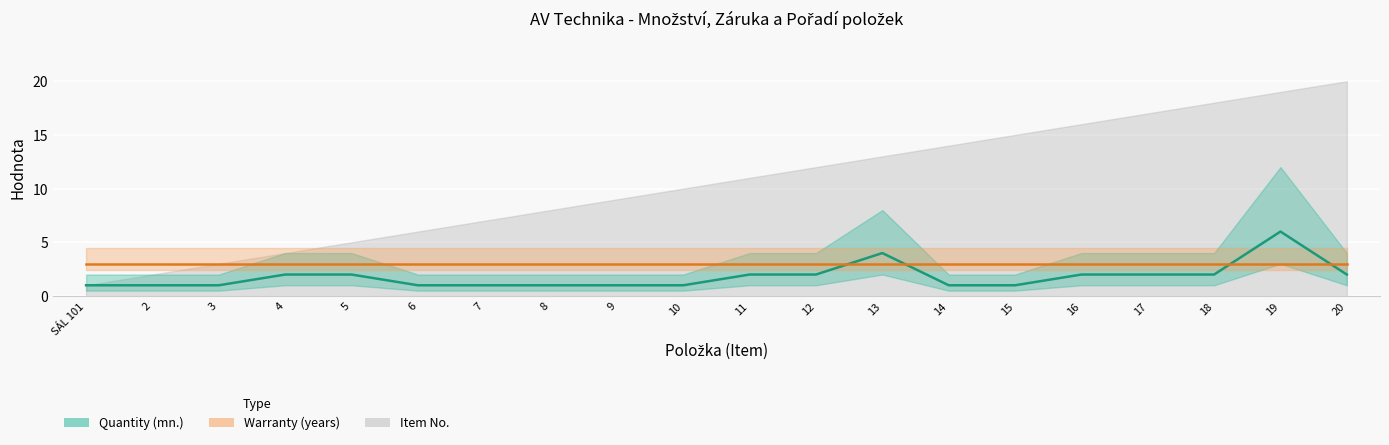

How many values in the Quantity (mn.) series exceed 2?

2